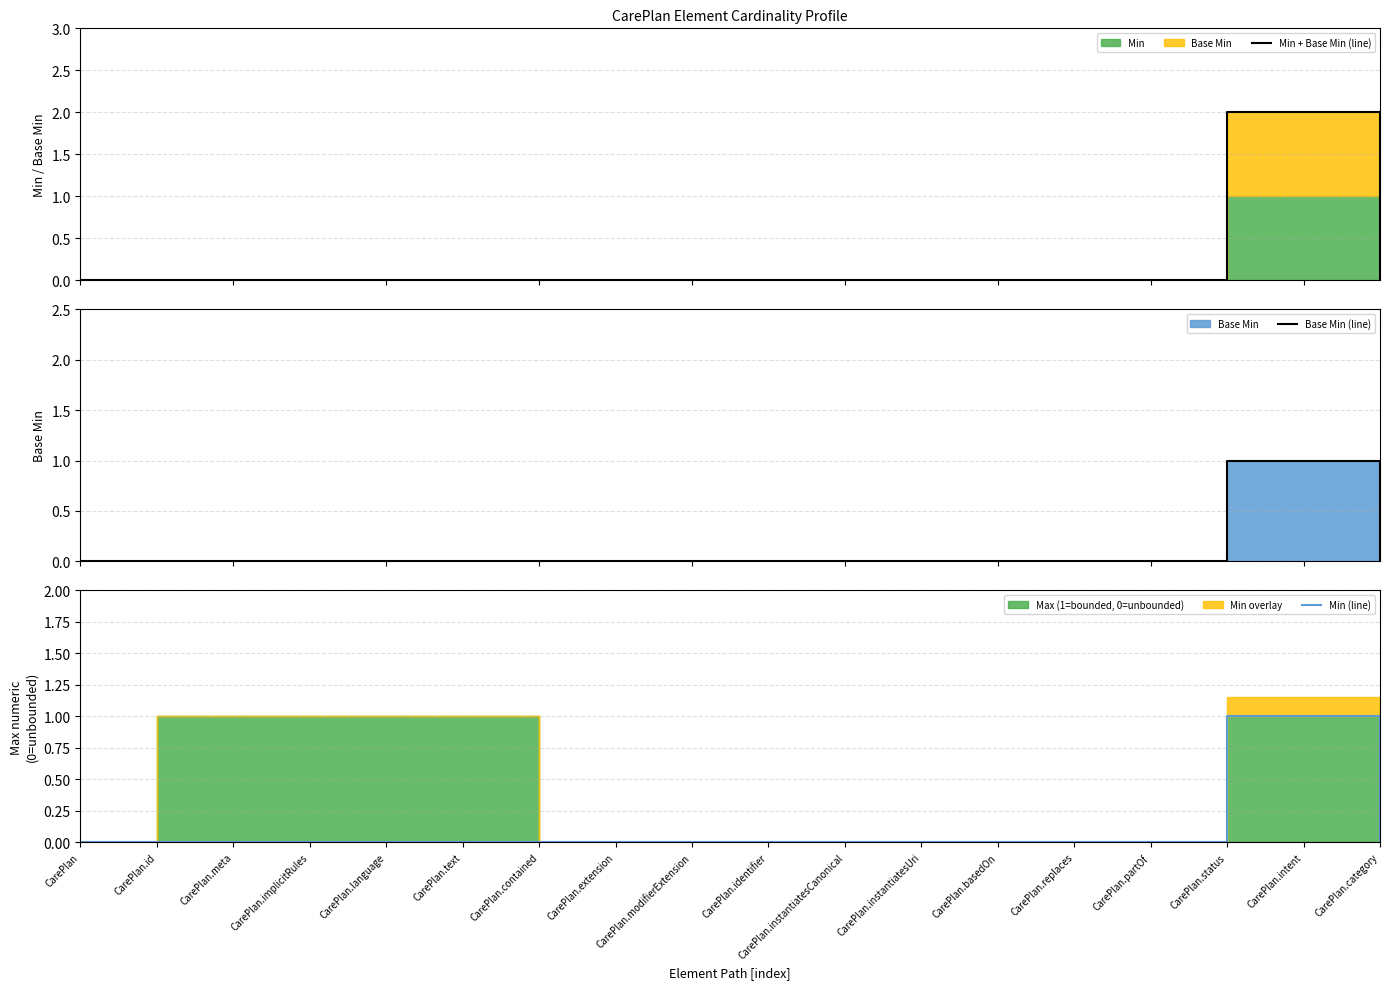

What is the label of the 15th point from the left?

CarePlan.partOf